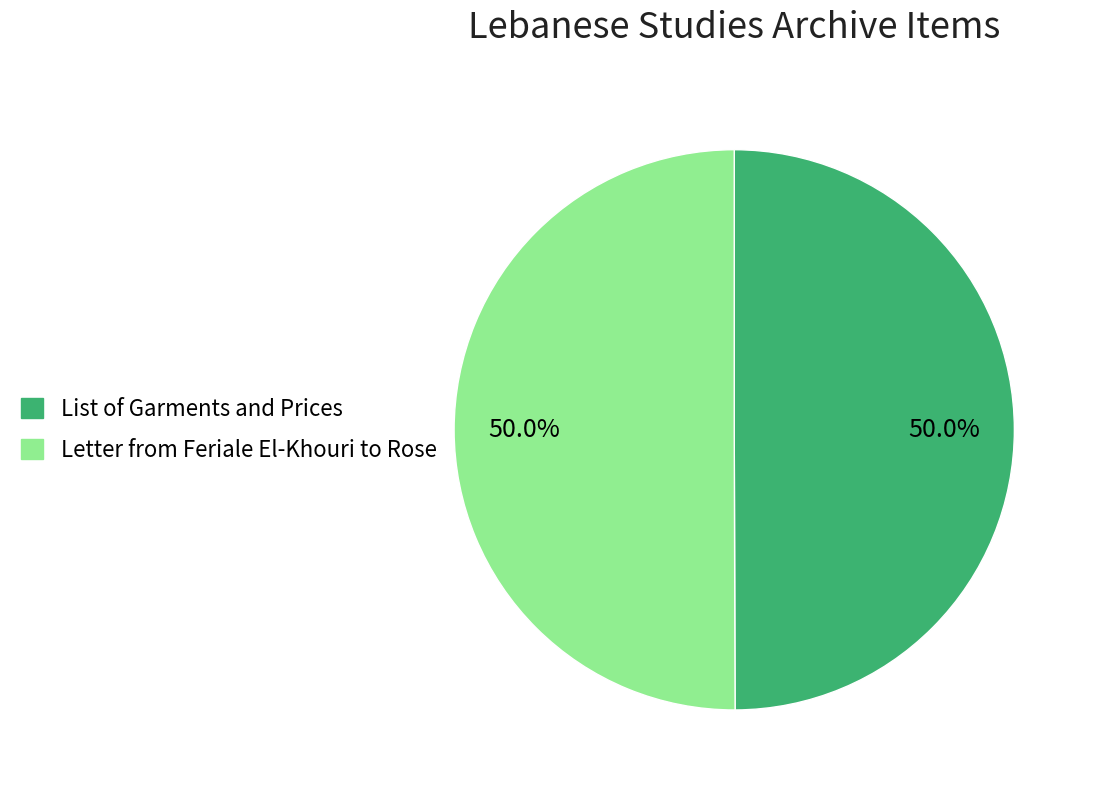

What percentage is the List of Garments and Prices slice, to the nearest percent?

50%